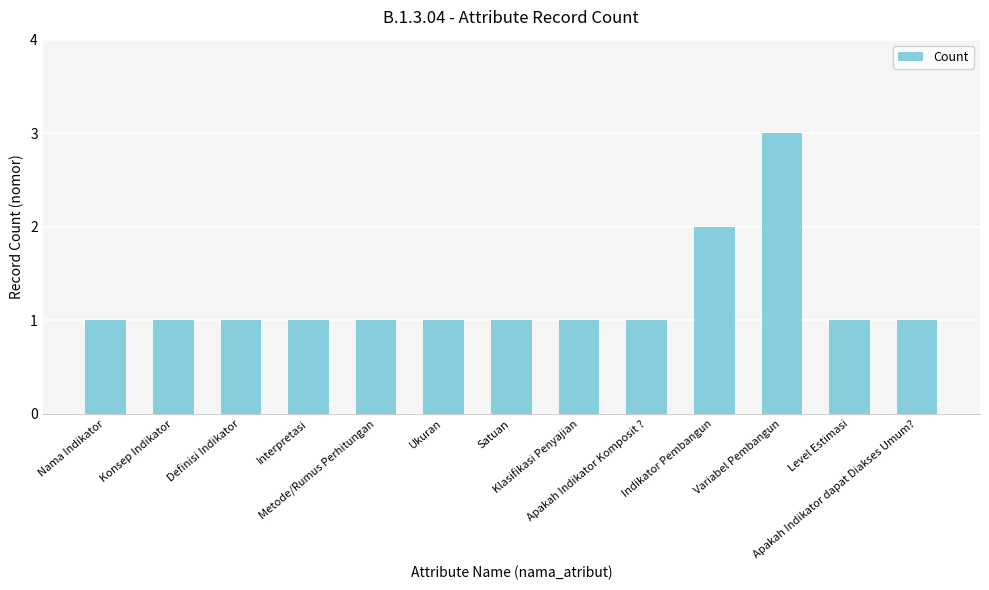

What is the sum of the values at Apakah Indikator Komposit ? and Klasifikasi Penyajian?

2